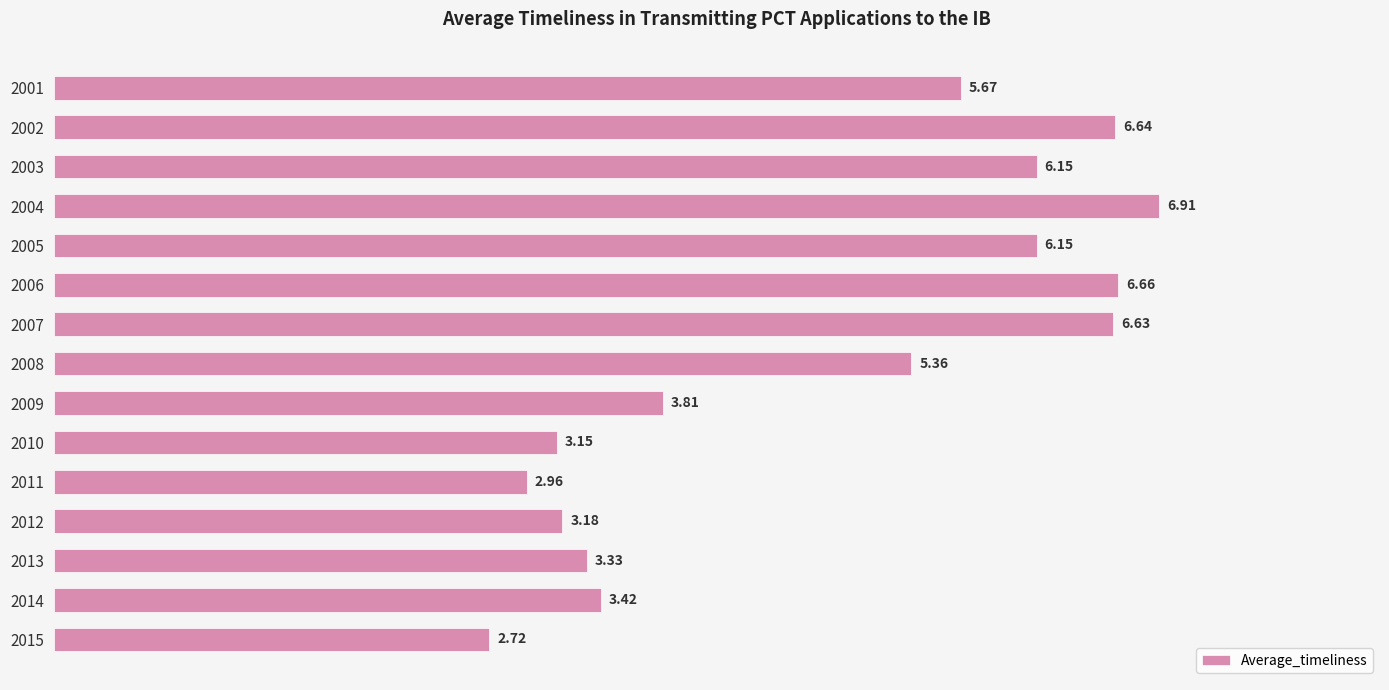

Approximately how many times larger is the value at 2014 compared to 2010?

1.1